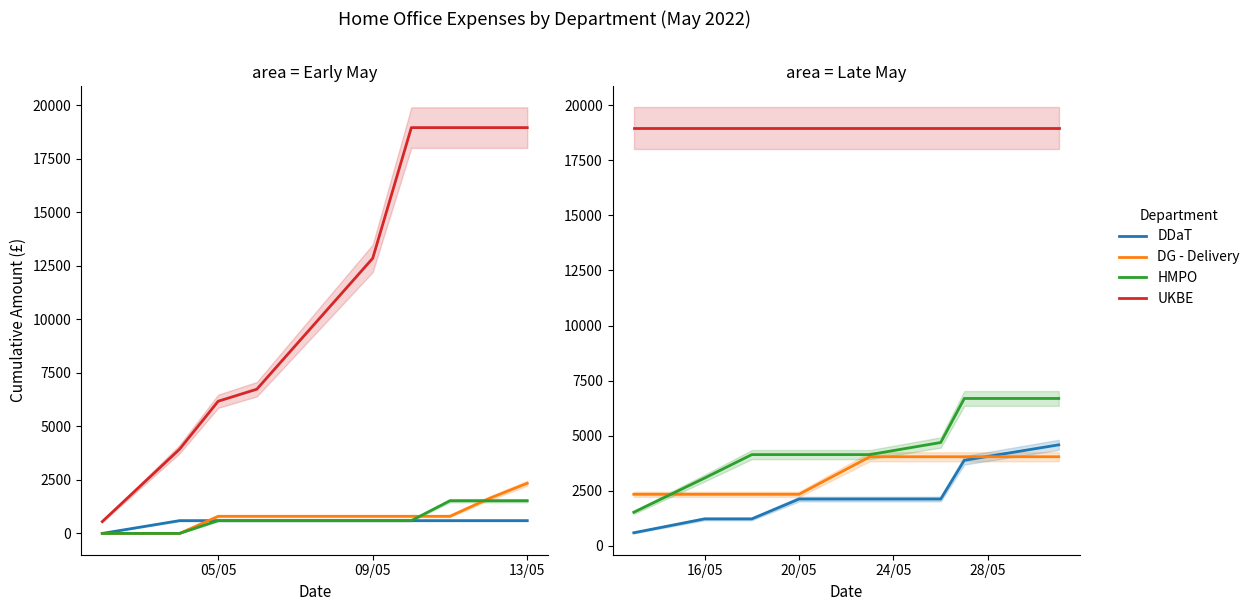

Which series has the largest total across all categories?

UKBE